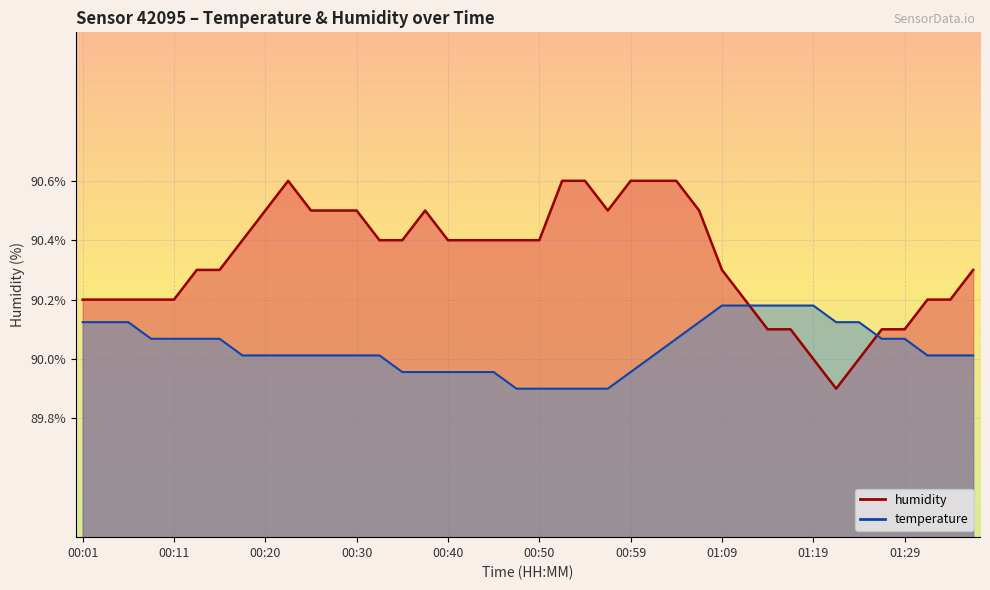

What is the difference between the highest and lowest values at 00:40?

0.4